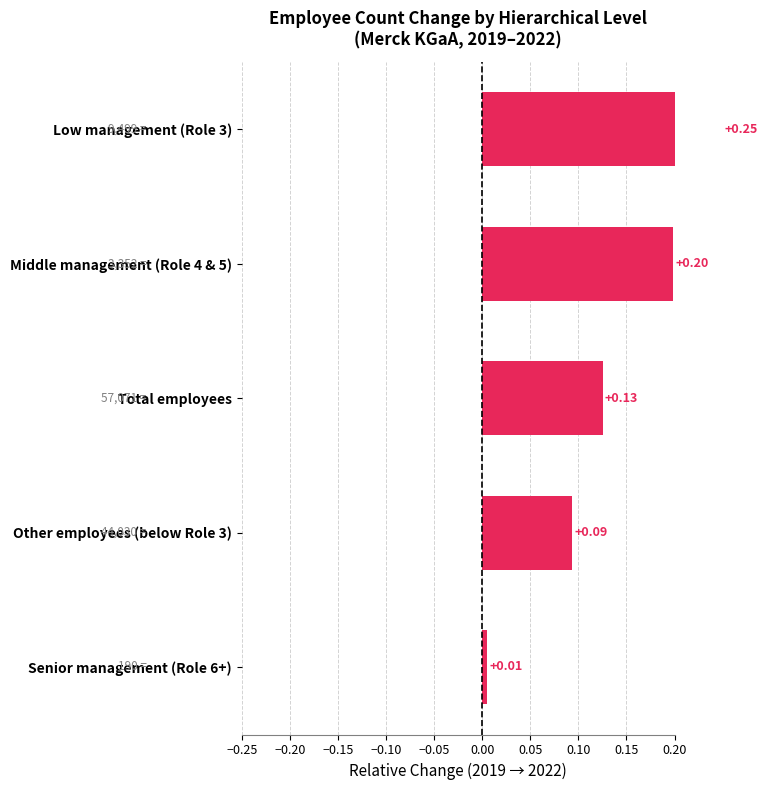

Is it true that the value at Middle management (Role 4 & 5) is 0.3?

False